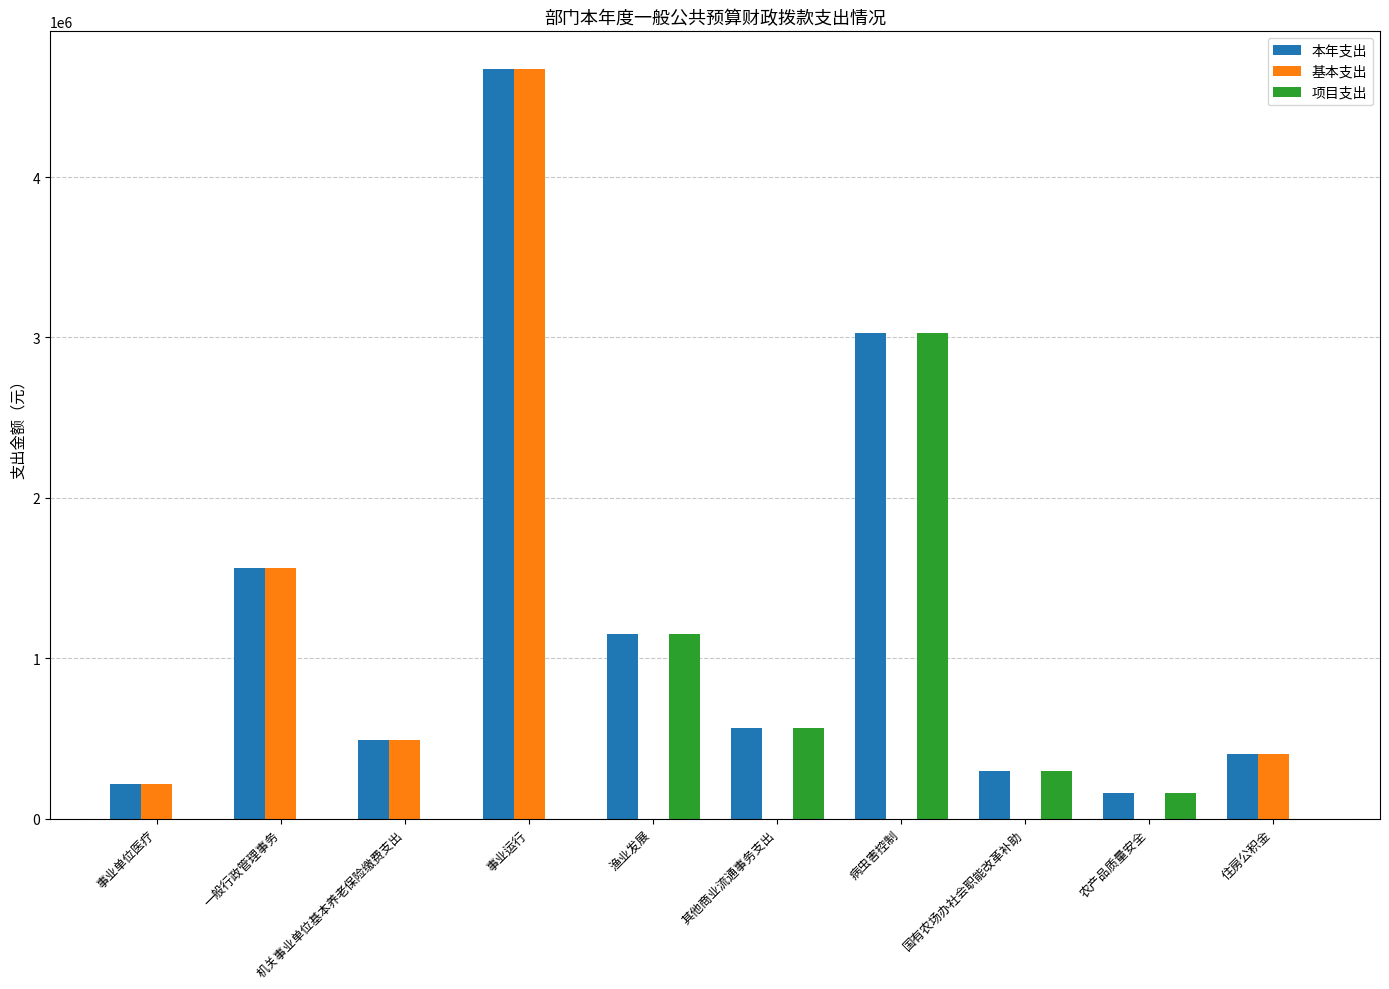

What is the average value of the 基本支出 series?

734774.0